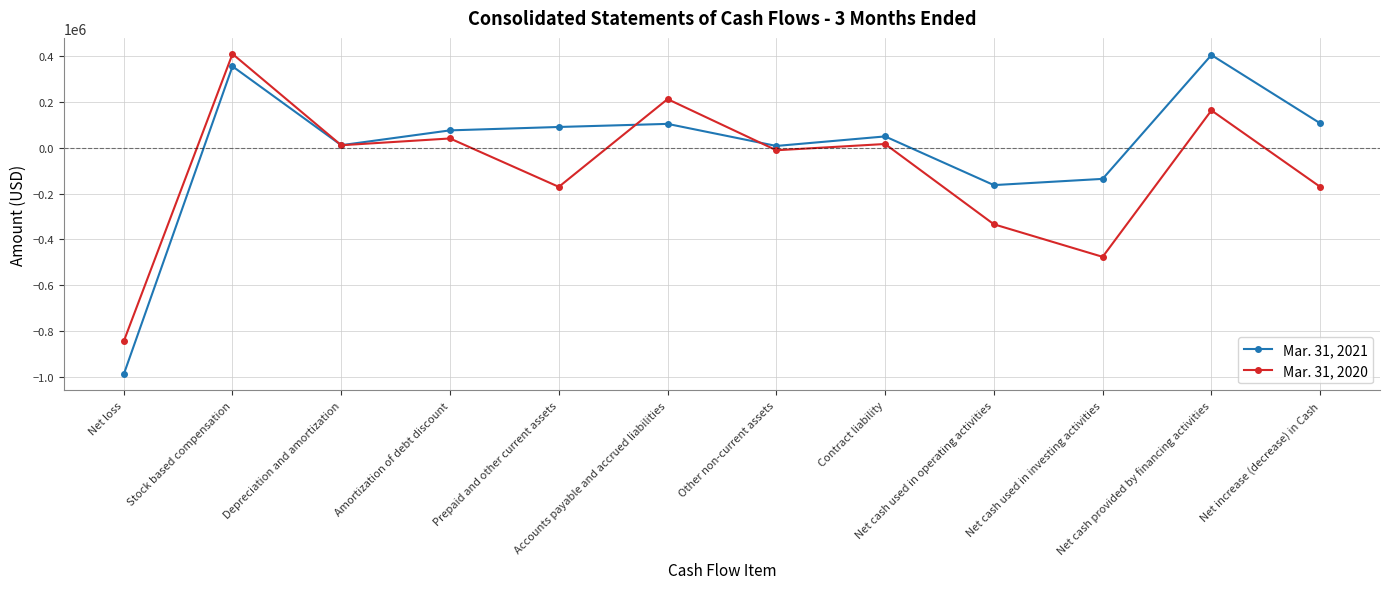

What is the maximum value shown in the chart?

410699